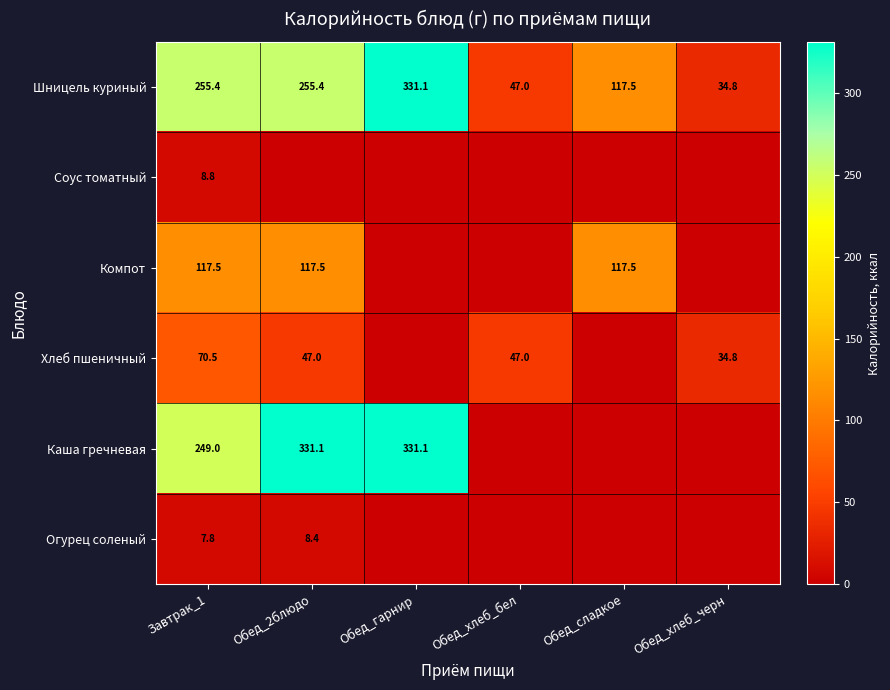

What is the difference between the Шницель куриный values at Обед_гарнир and Обед_2блюдо?

75.7